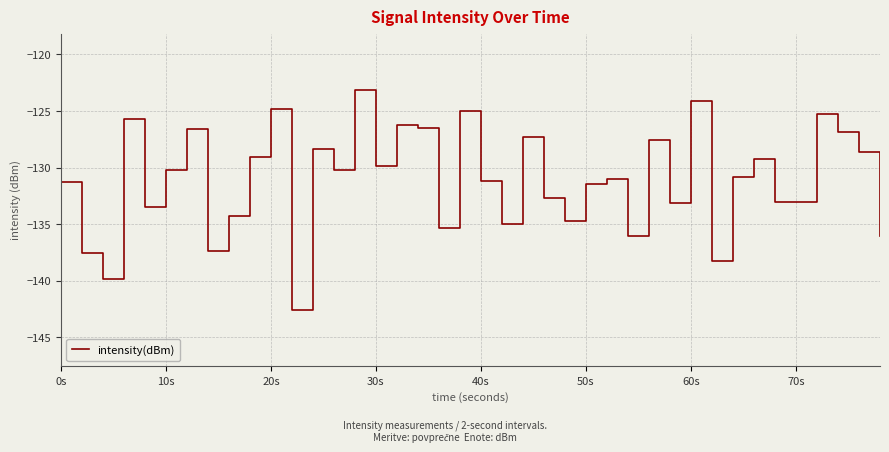

What is the greatest value displayed?

-123.2